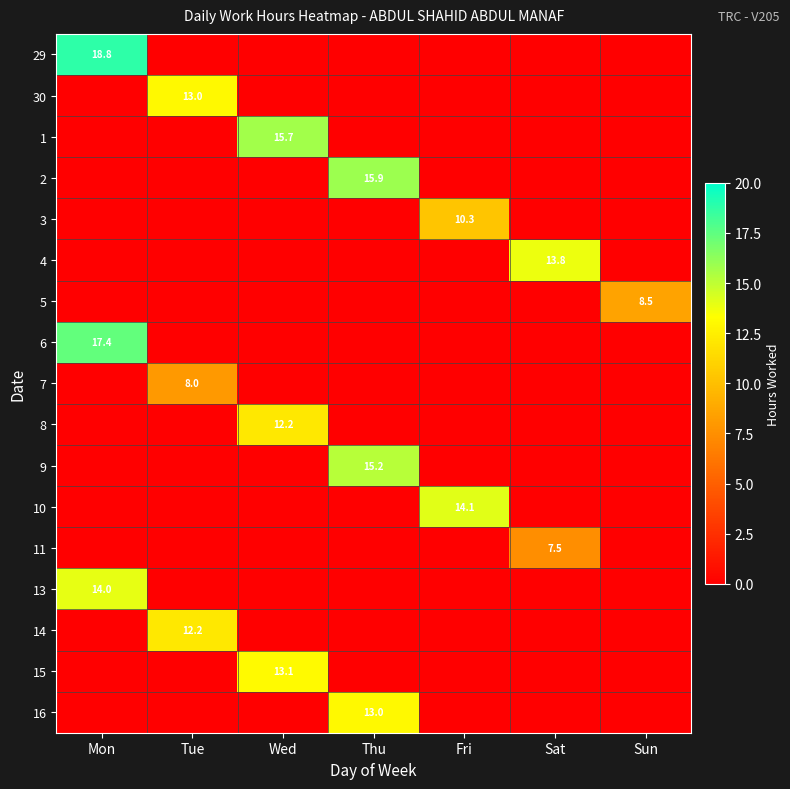

Is it true that 10 equals 9.0 at Fri?

False